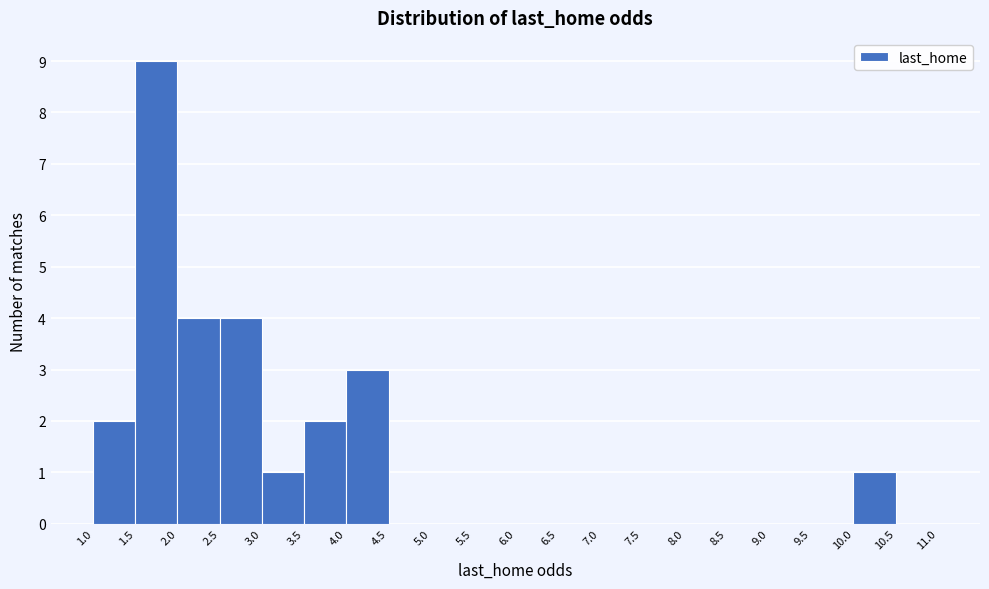

Over which range of the x-axis is the bar tallest?

1.5 to 2.0